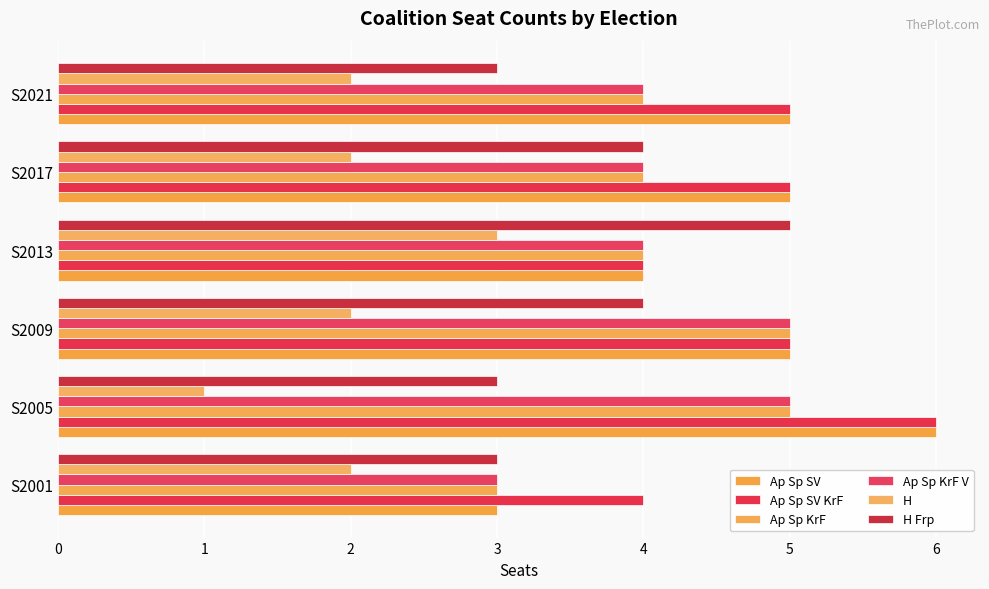

How many bars are there in total?

36